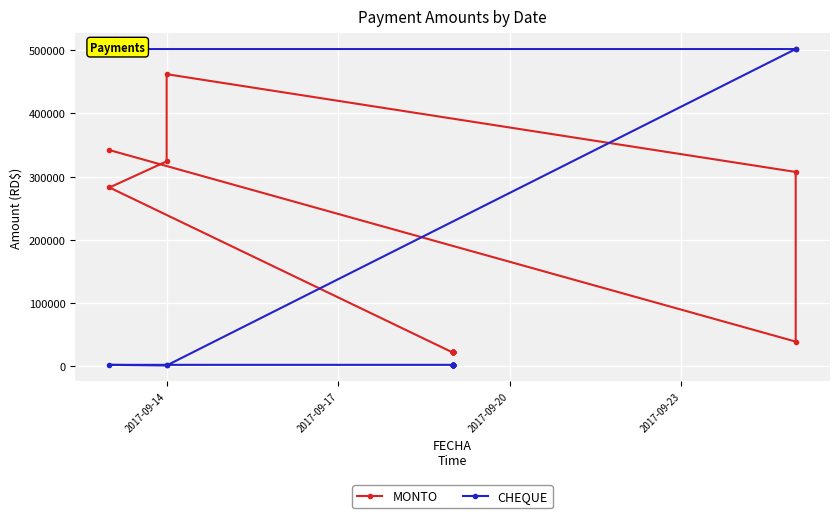

List the series in order of their peak value, highest first.

CHEQUE, MONTO